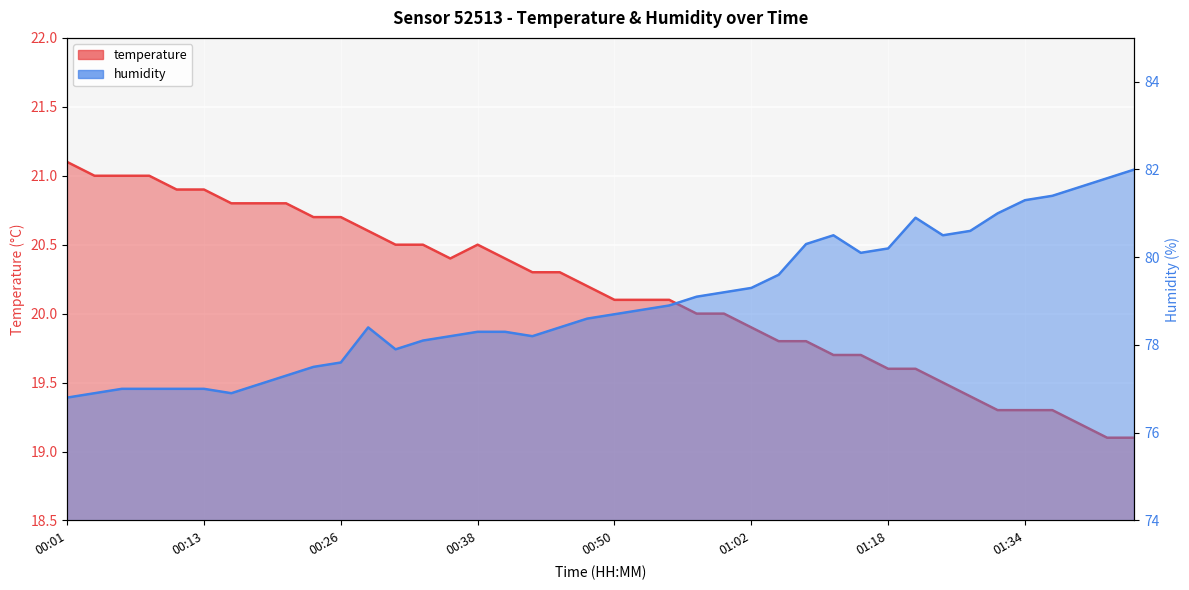

What are all the series names shown in the legend?

temperature, humidity